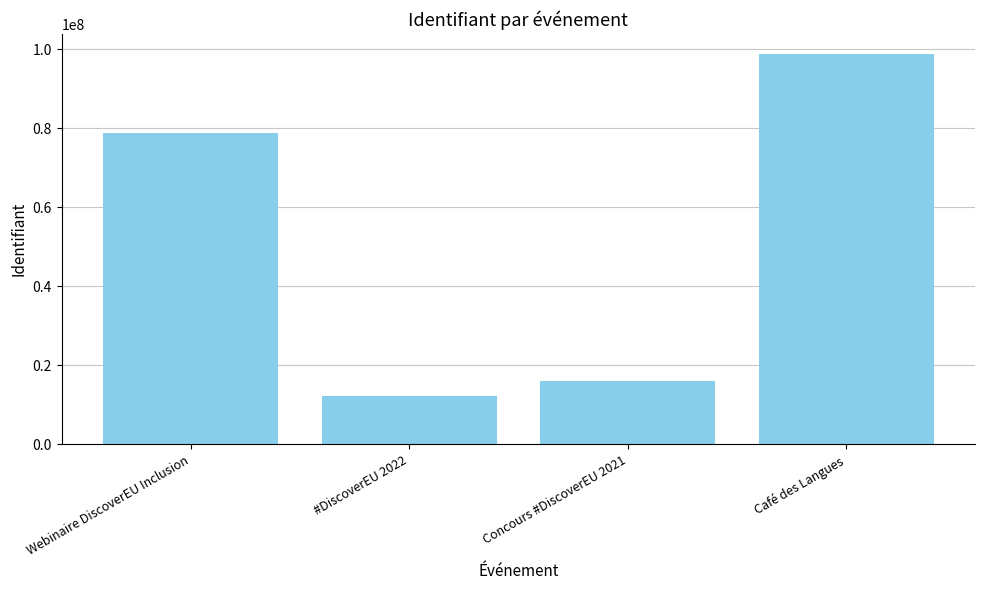

What is the difference between the second highest and second lowest values?

62787514